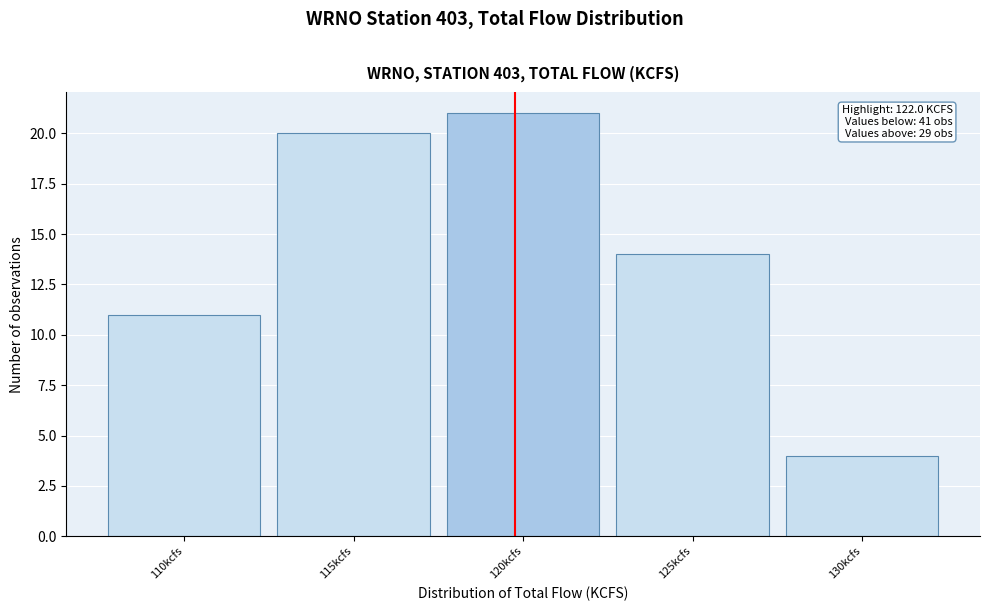

Reading left to right, transcribe all the data shown in this chart.

11	20	21	14	4